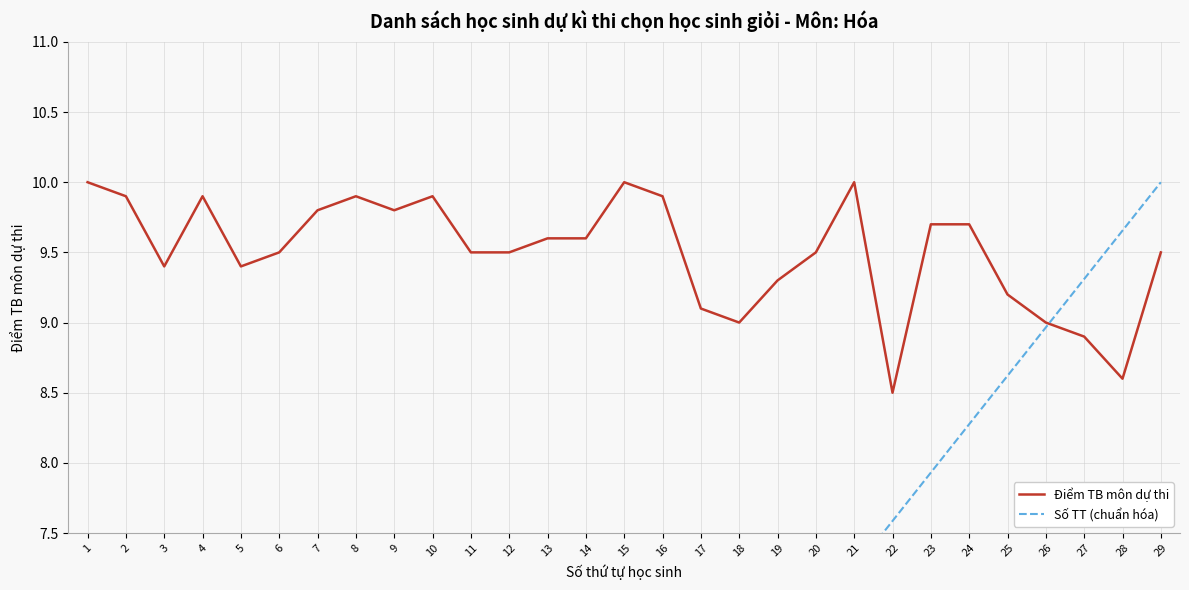

What is the difference between the maximum and second lowest values in the Điểm TB môn dự thi series?

1.4